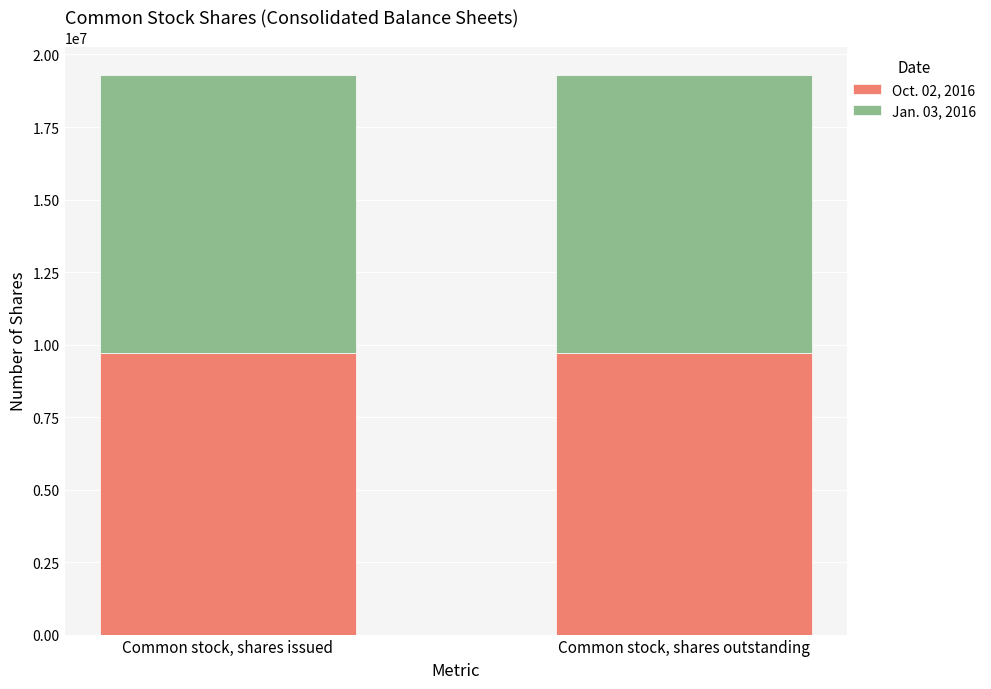

What is the minimum value for Oct. 02, 2016?

9711465